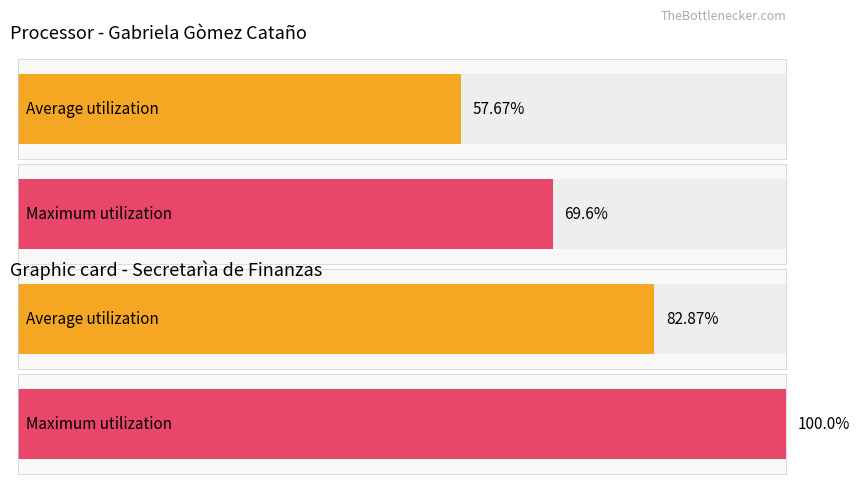

How many groups of bars are there?

2